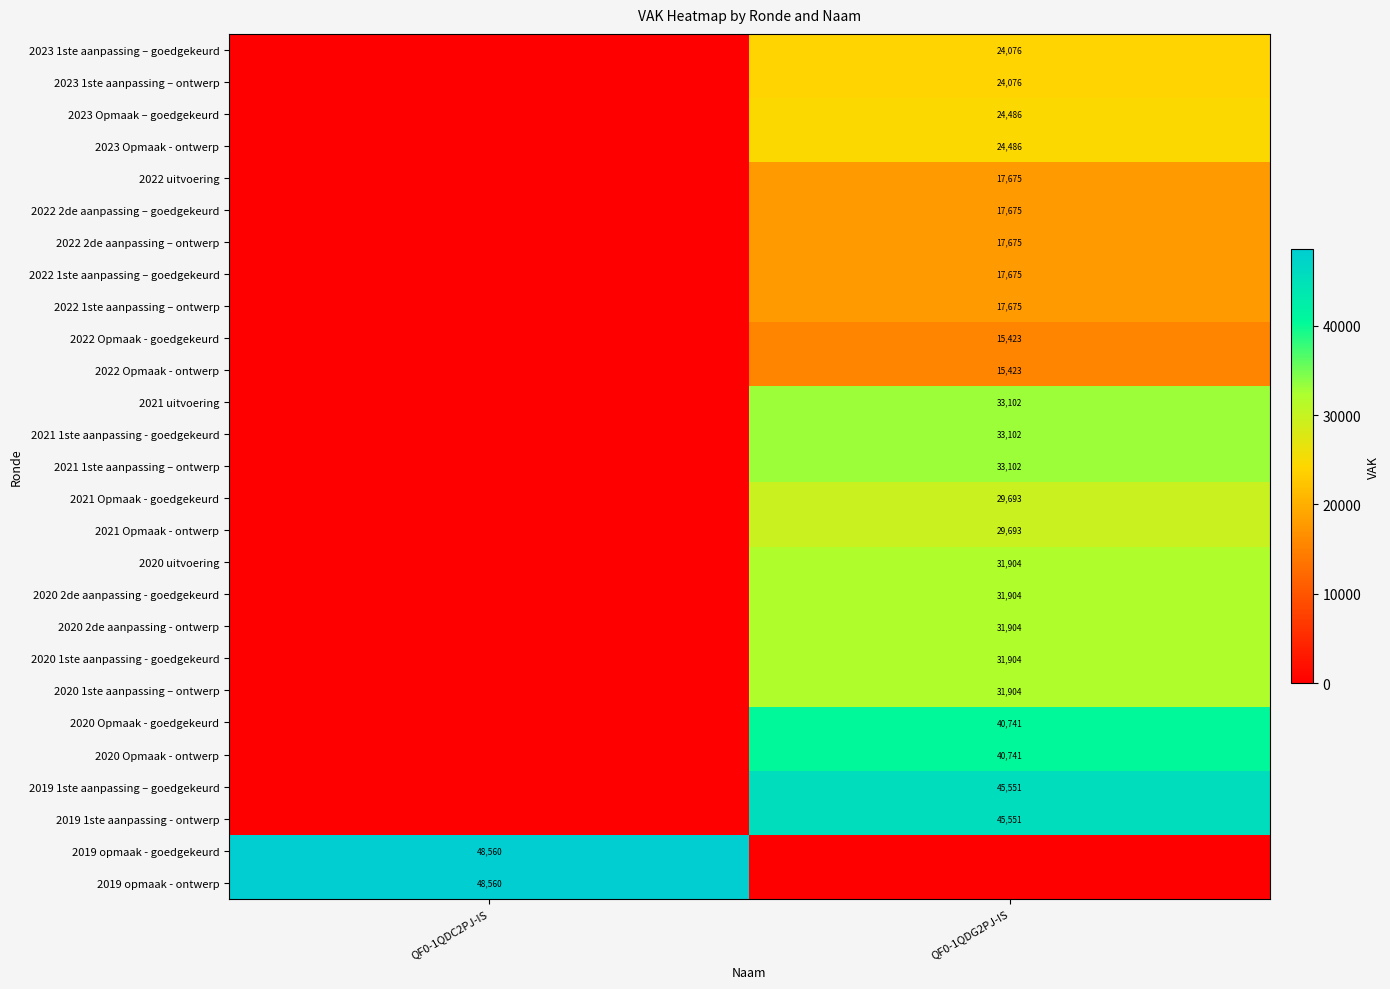

Is it true that 2022 1ste aanpassing – ontwerp equals 17675 at QF0-1QDG2PJ-IS?

True